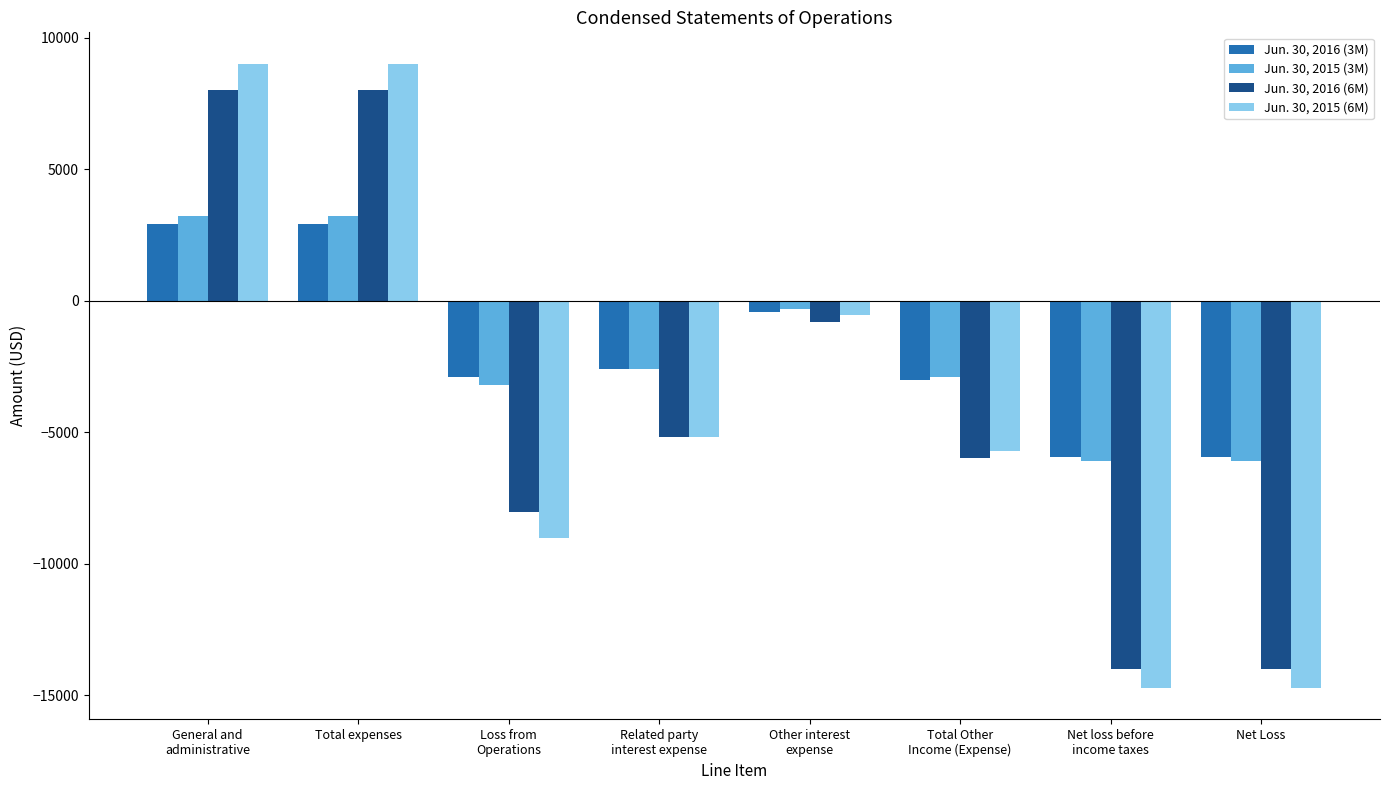

What position from the left is Total expenses?

2